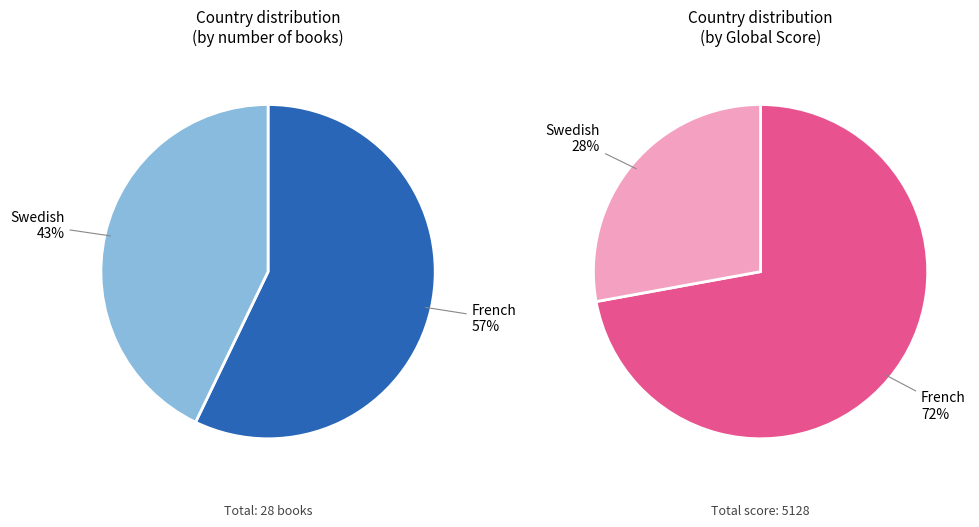

Is it true that French is 70% of the pie?

False